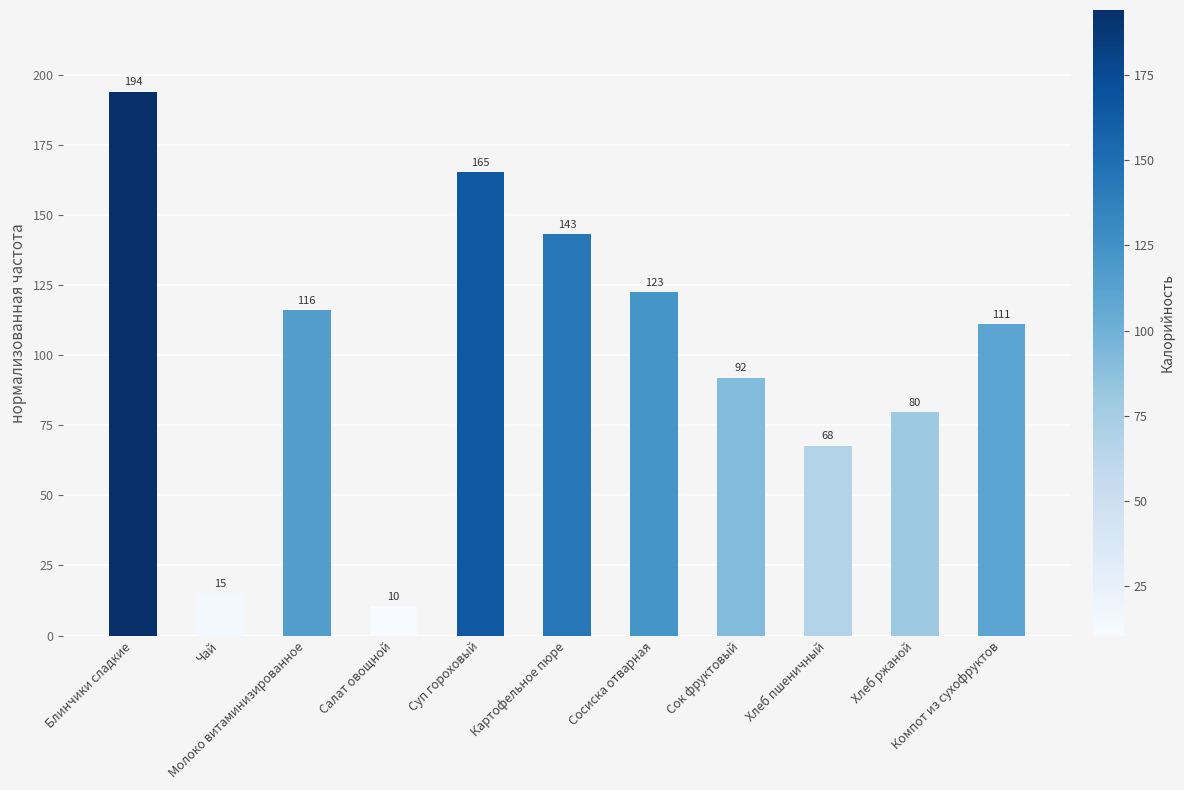

What is the sum of the values at Суп гороховый and Хлеб ржаной?

244.9